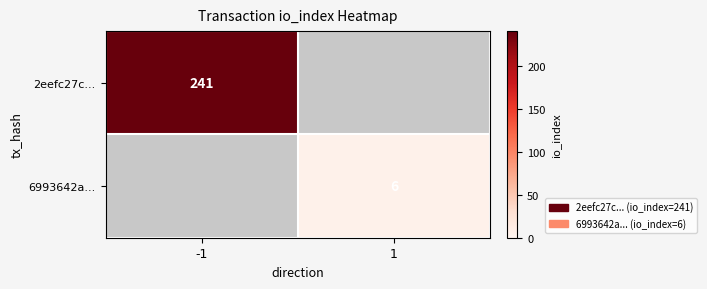

True or false: 2eefc27c... has a value of 241 at -1.

True